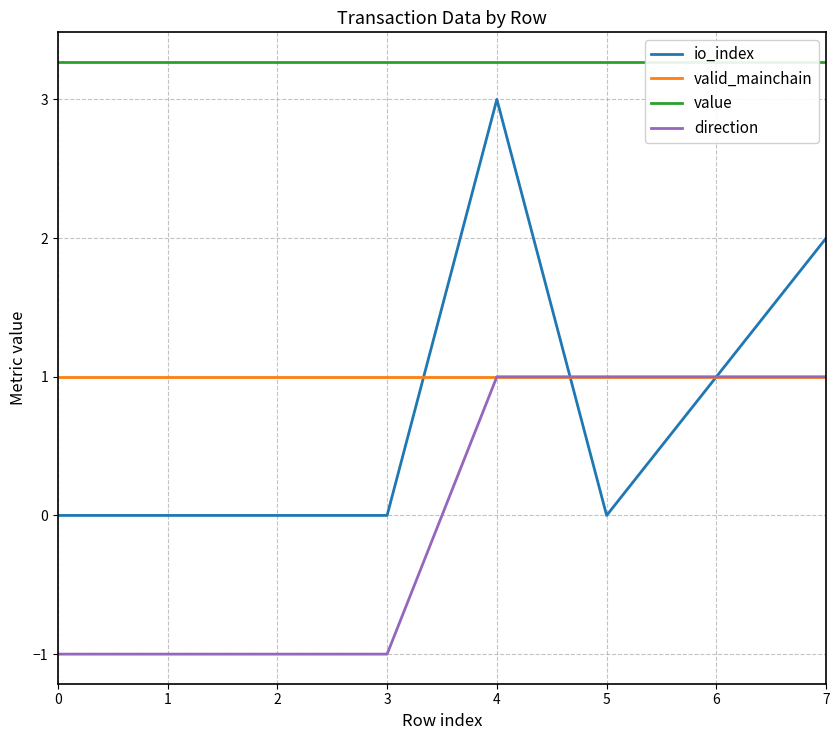

What is the total value across all series at 2?

3.3